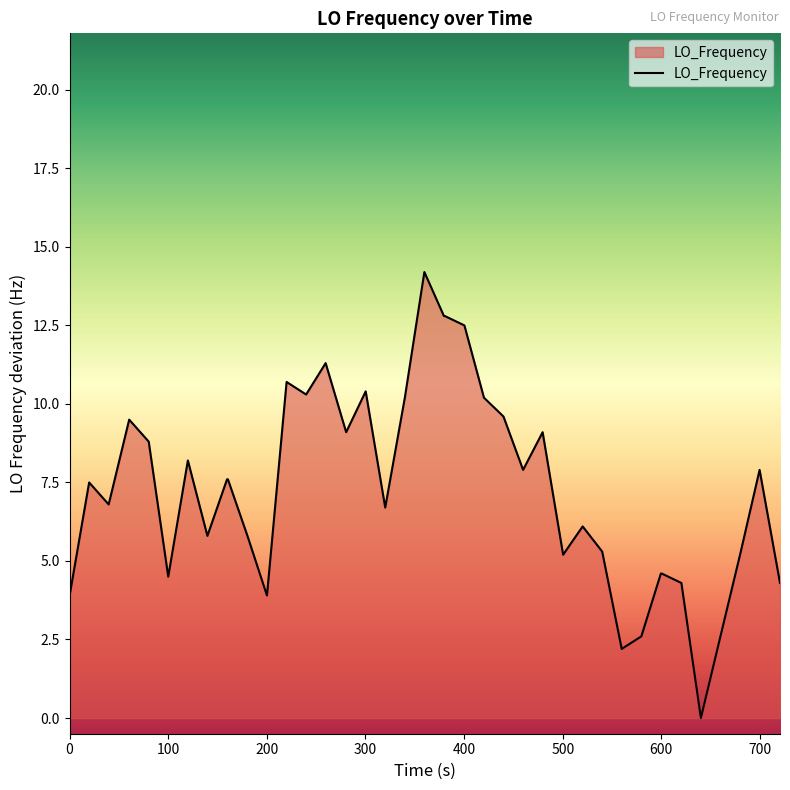

What is the difference between the maximum and minimum values?

14.2